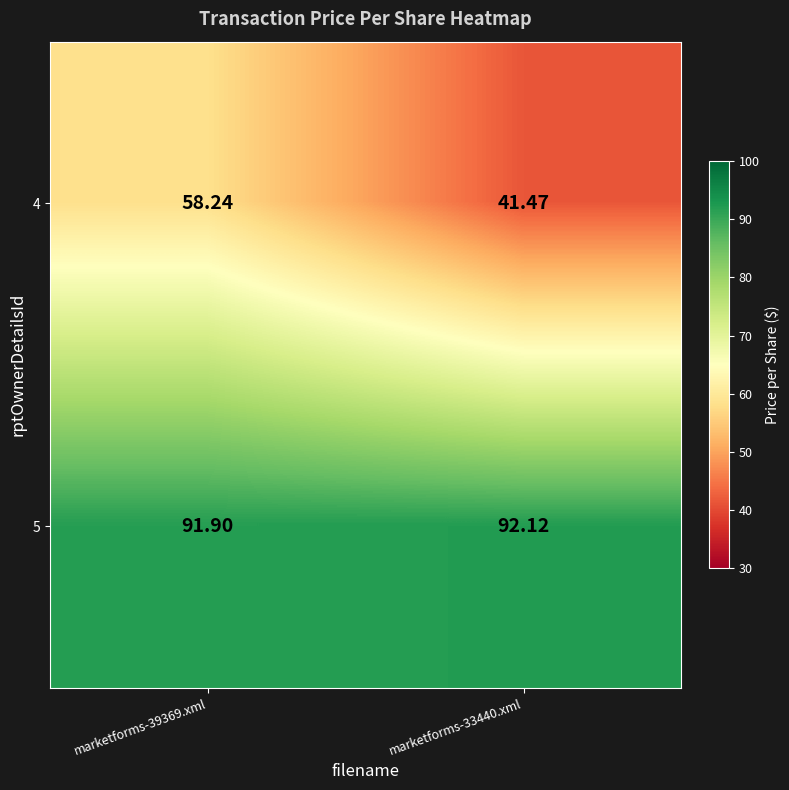

Is the value of 5 at marketforms-39369.xml greater than the value of 4 at marketforms-33440.xml?

Yes